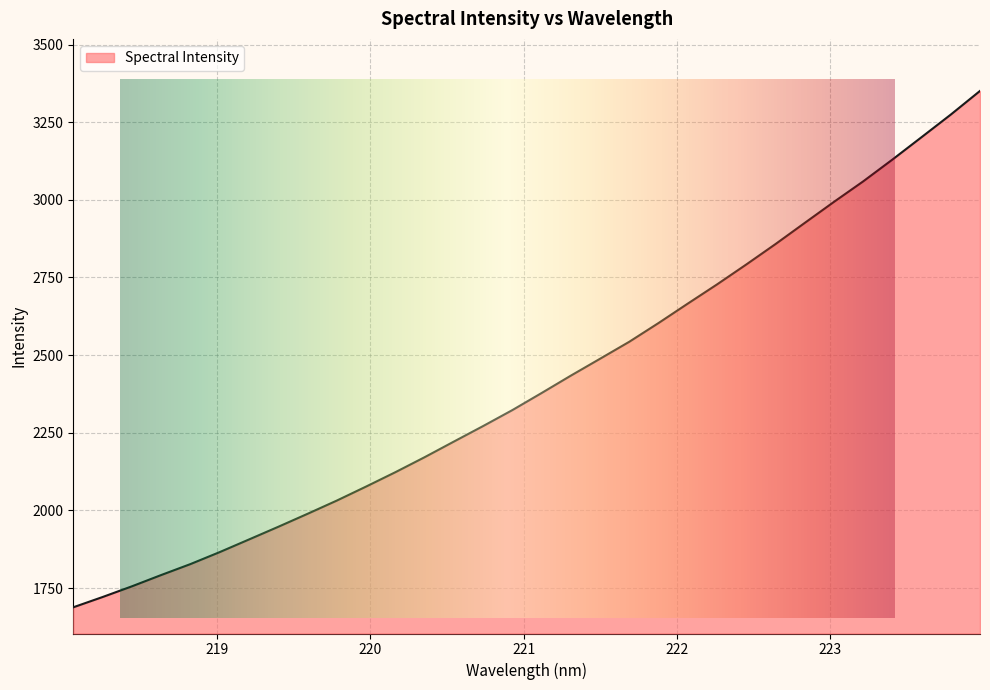

Rank the categories by value from highest to lowest.

223.9802, 223.7895, 223.5987, 223.408, 223.2172, 223.0264, 222.8355, 222.6447, 222.4538, 222.263, 222.0721, 221.8812, 221.6902, 221.4993, 221.3083, 221.1174, 220.9264, 220.7354, 220.5444, 220.3533, 220.1623, 219.9712, 219.7801, 219.589, 219.3979, 219.2067, 219.0156, 218.8244, 218.6332, 218.442, 218.2508, 218.0596